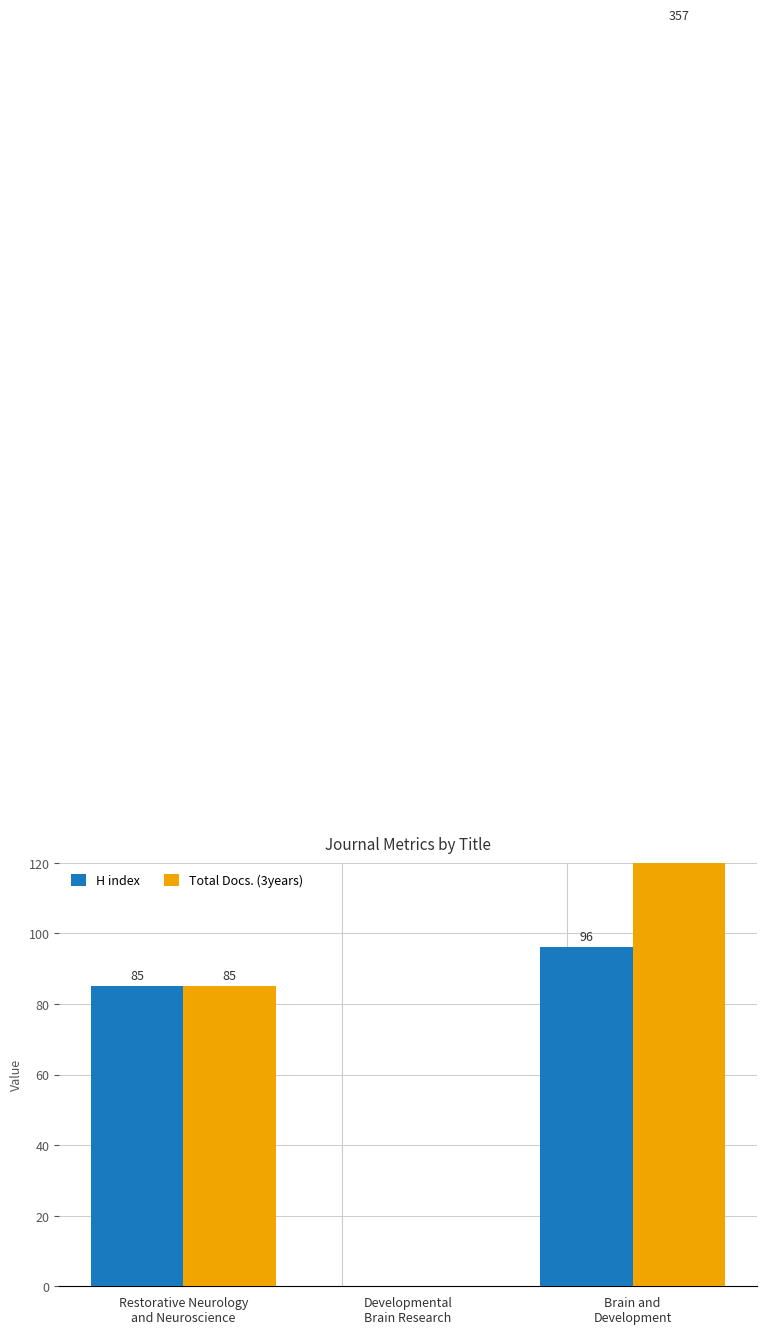

What is the sum of all Total Docs. (3years) values?

442